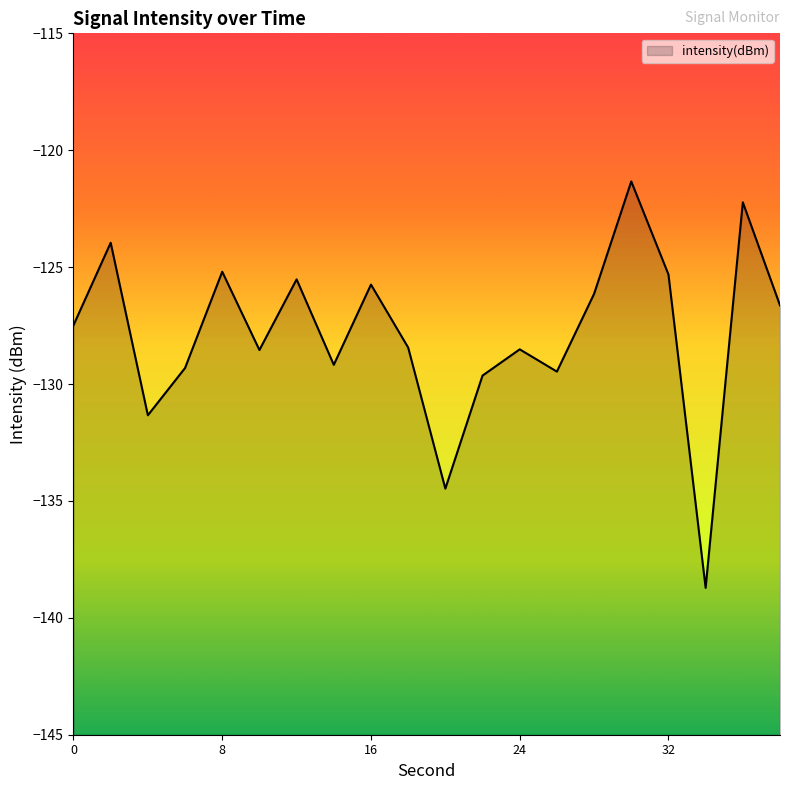

True or false: the data shows -129.5 at 13.

True